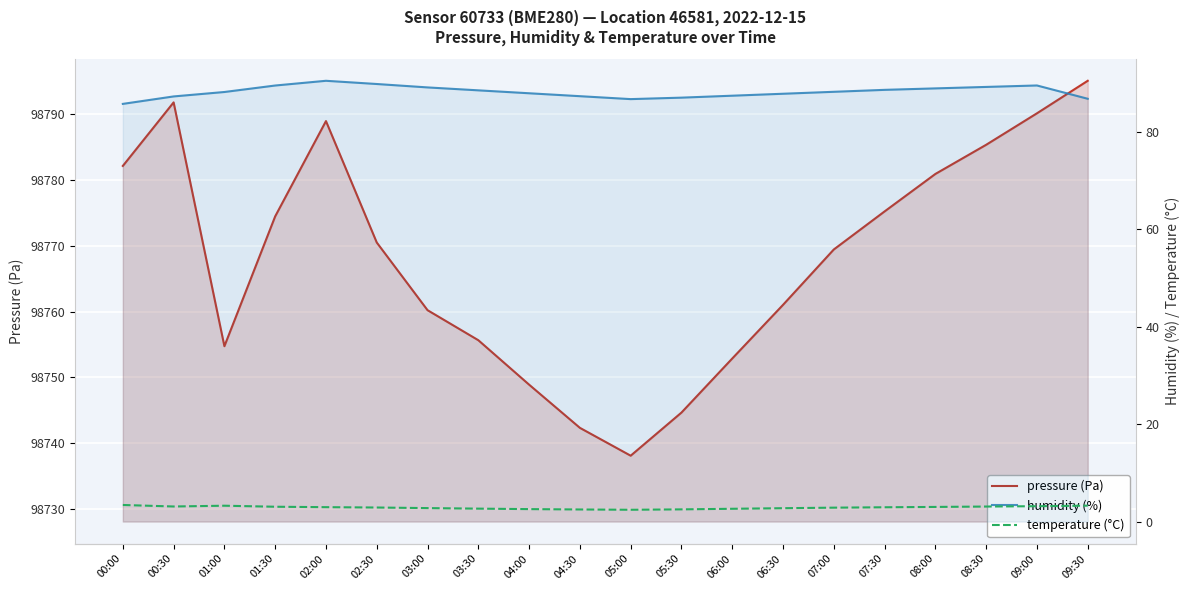

Reading left to right, extract all data points from this chart.

pressure: 00:00=98782.1	00:30=98791.8	01:00=98754.8	01:30=98774.5	02:00=98788.9	02:30=98770.5	03:00=98760.2	03:30=98755.7	04:00=98748.9	04:30=98742.4	05:00=98738.1	05:30=98744.7	06:00=98752.9	06:30=98761.0	07:00=98769.4	07:30=98775.2	08:00=98780.9	08:30=98785.3	09:00=98790.1	09:30=98795.1
humidity: 00:00=85.7	00:30=87.2	01:00=88.2	01:30=89.5	02:00=90.5	02:30=89.8	03:00=89.1	03:30=88.5	04:00=87.9	04:30=87.3	05:00=86.7	05:30=87.0	06:00=87.4	06:30=87.8	07:00=88.2	07:30=88.6	08:00=88.9	08:30=89.2	09:00=89.5	09:30=86.8
temperature: 00:00=3.4	00:30=3.1	01:00=3.2	01:30=3.0	02:00=3.0	02:30=2.9	03:00=2.8	03:30=2.6	04:00=2.5	04:30=2.5	05:00=2.4	05:30=2.5	06:00=2.6	06:30=2.7	07:00=2.9	07:30=2.9	08:00=3.0	08:30=3.1	09:00=3.1	09:30=3.3